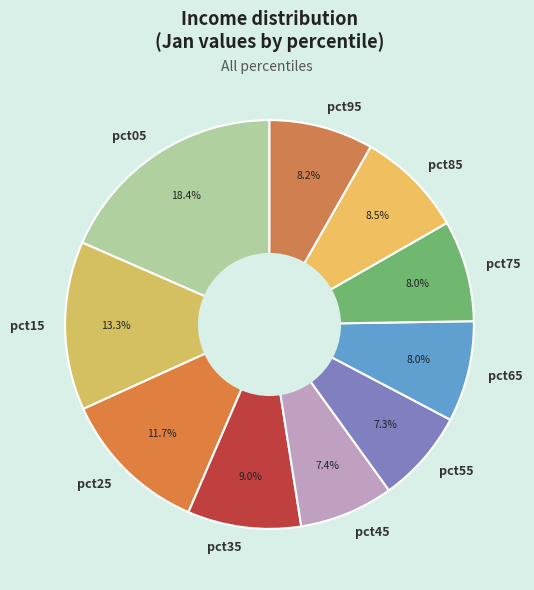

Does pct65 represent more than half of the total?

No